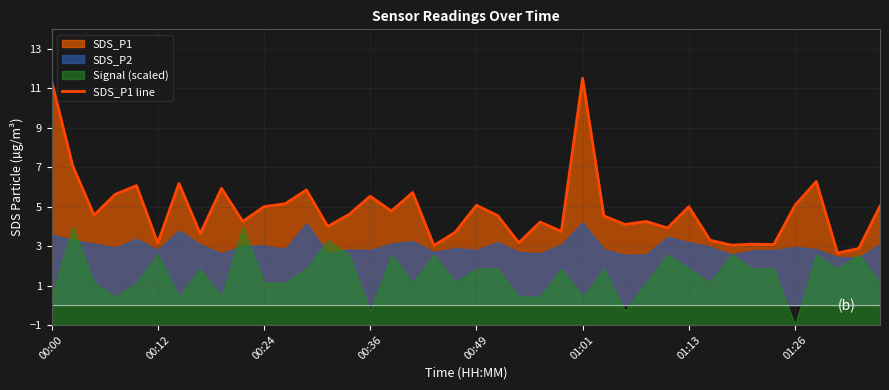

True or false: SDS_P1 line has a value of 2.1 at 01:13.

False